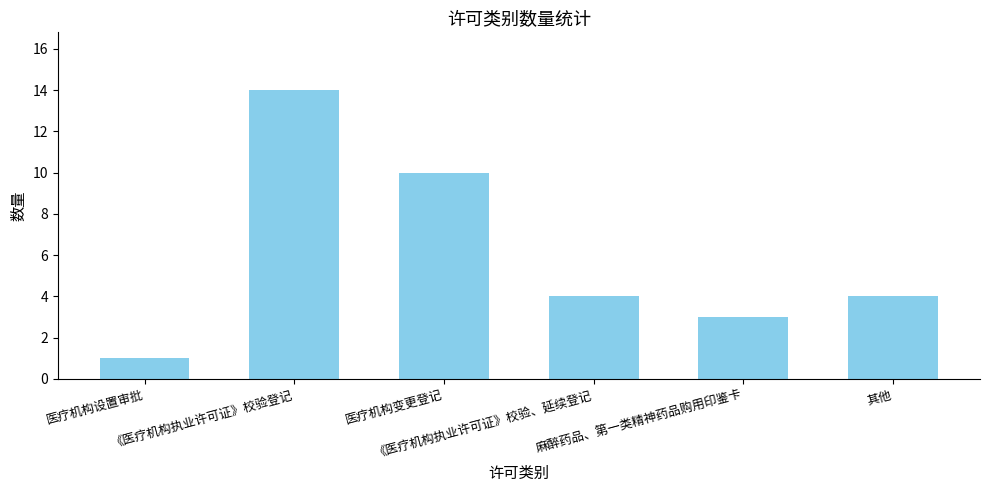

Count the number of categories in the chart.

6